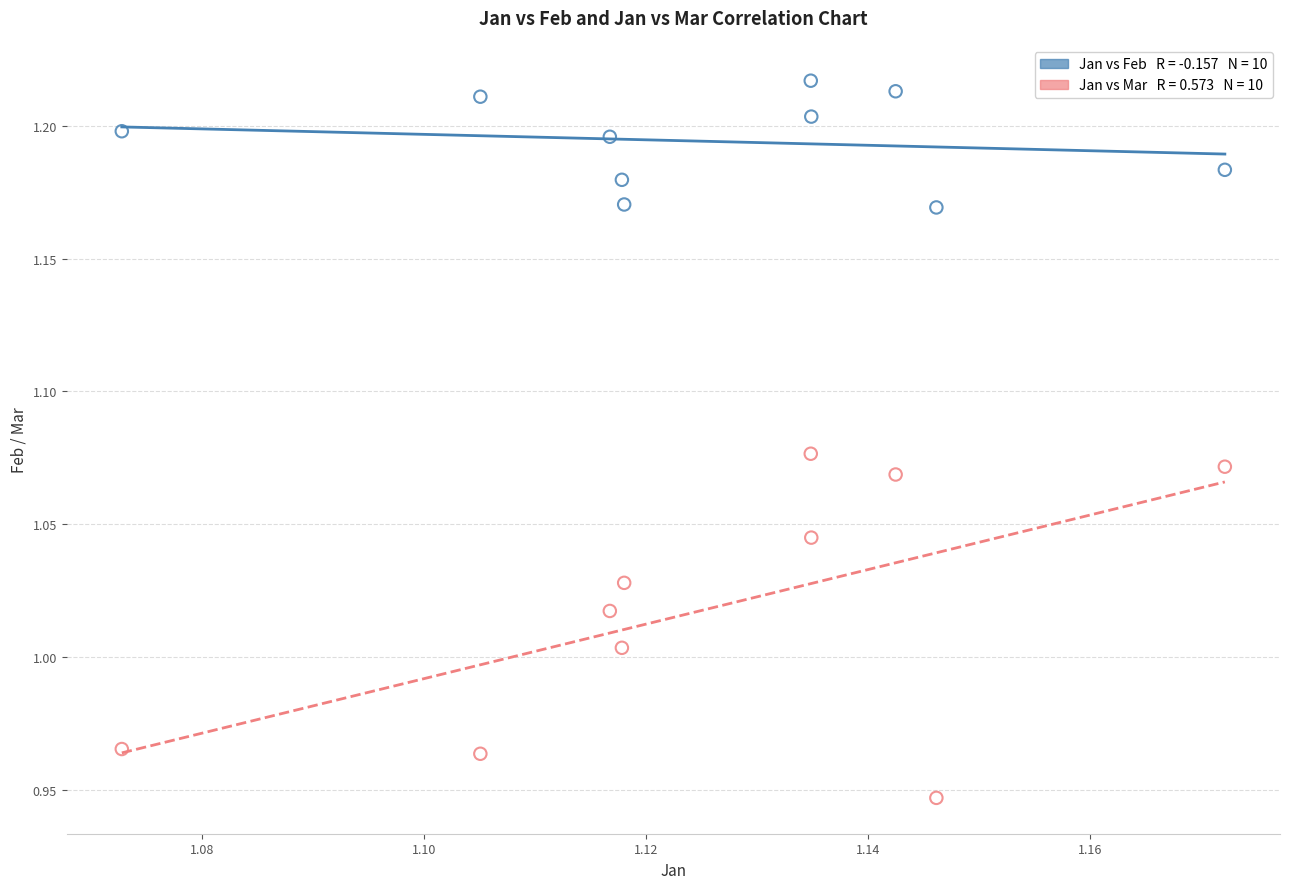

Across all data points, what is the range of Y values (max minus min)?

0.3